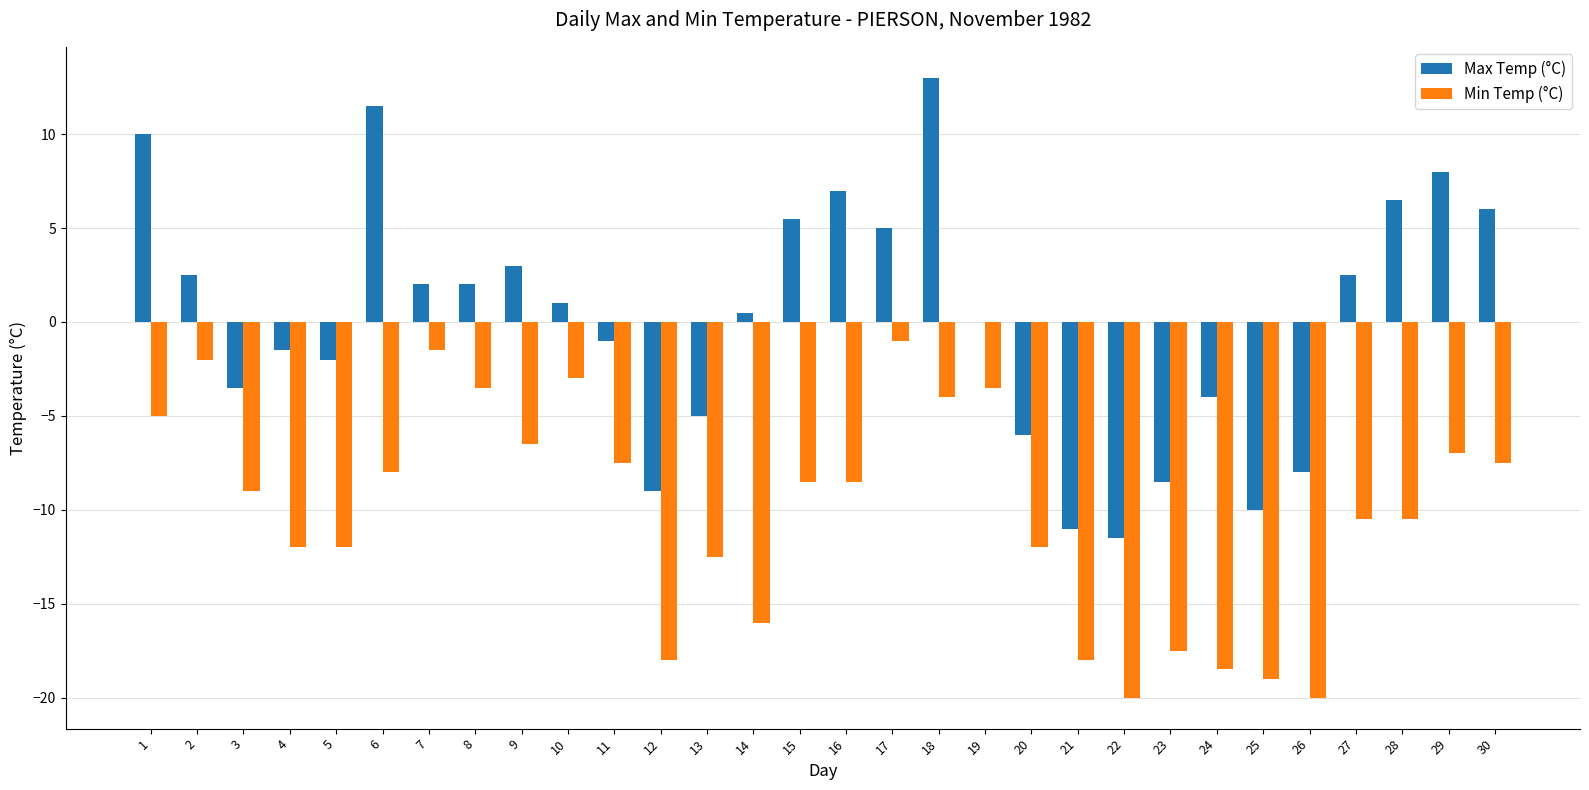

True or false: Min Temp (°C) has a value of -2.6 at 7.

False